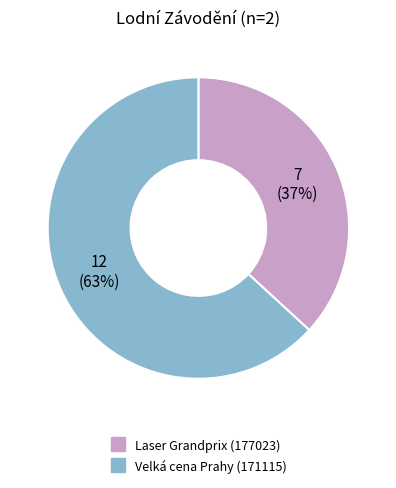

To the nearest percent, what is the difference between the largest and smallest slice percentages?

26%